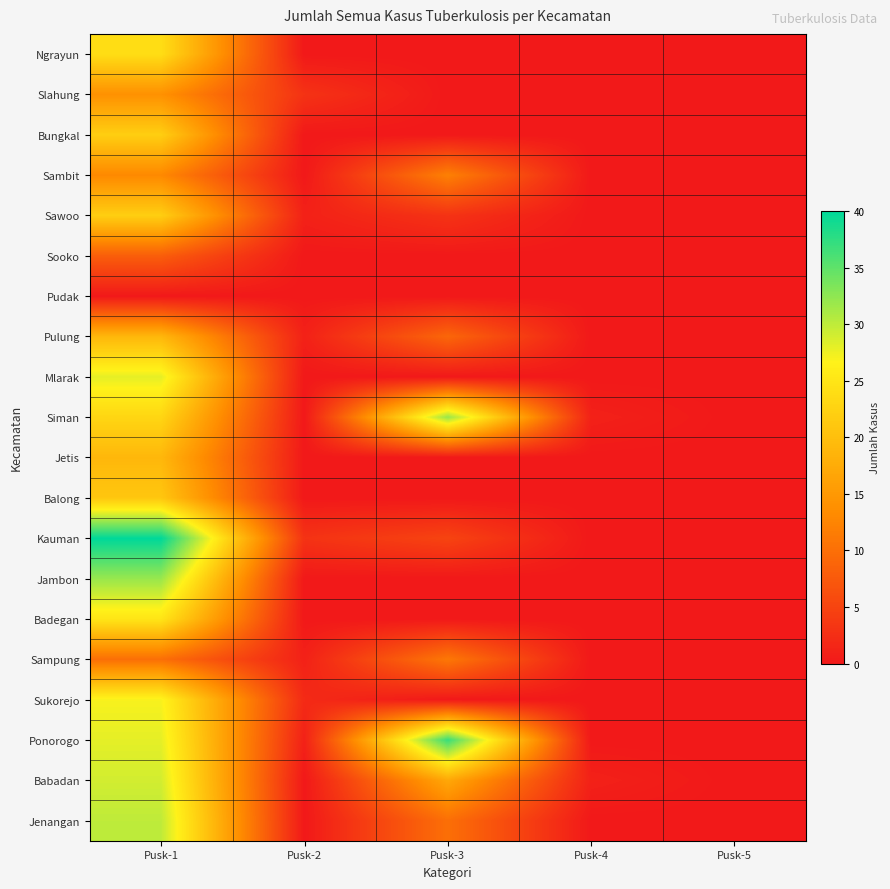

What is the total value across all series at Pusk-2?

12